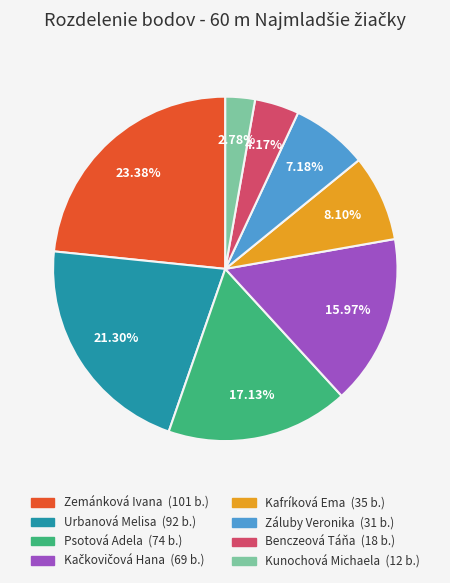

Does Urbanová Melisa represent more than half of the total?

No